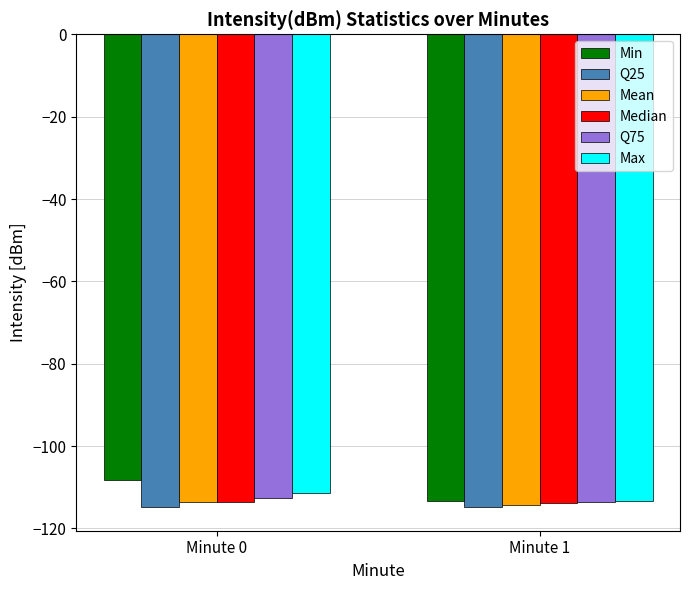

What is the minimum value for Mean?

-114.2